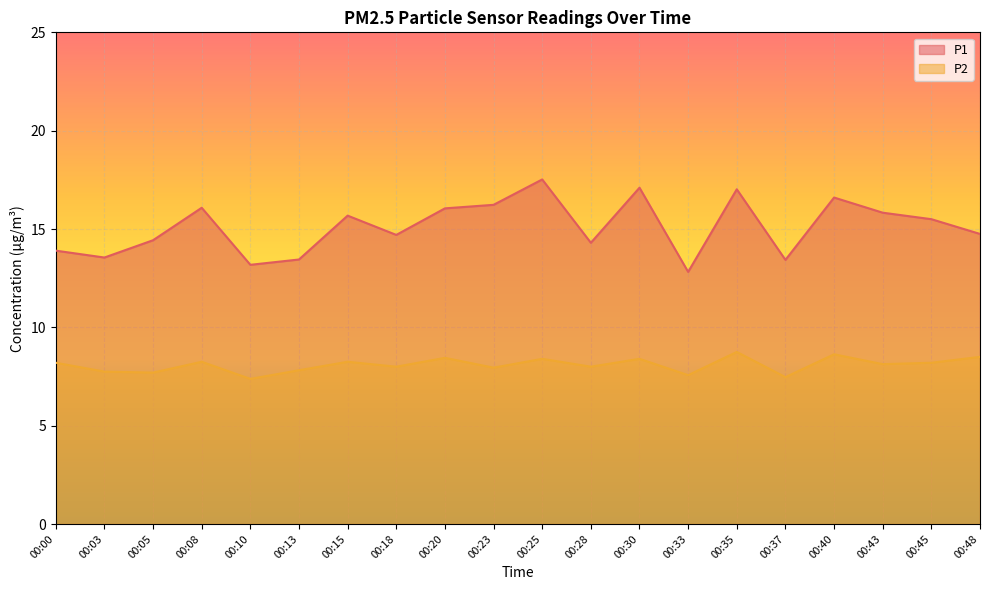

What is the difference between the P1 values at 00:35 and 00:30?

0.1